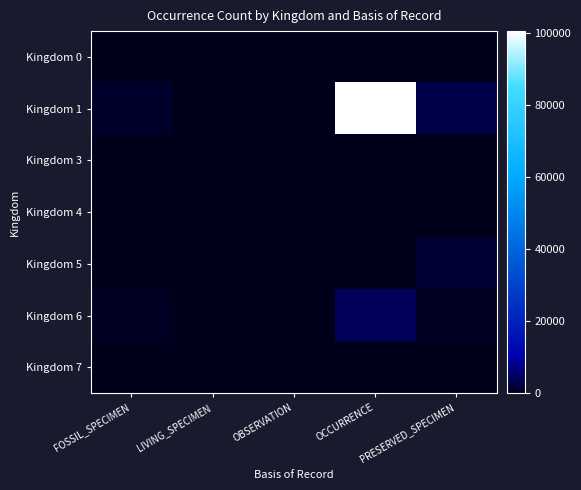

What is the difference between the highest and lowest values at OCCURRENCE?

100446